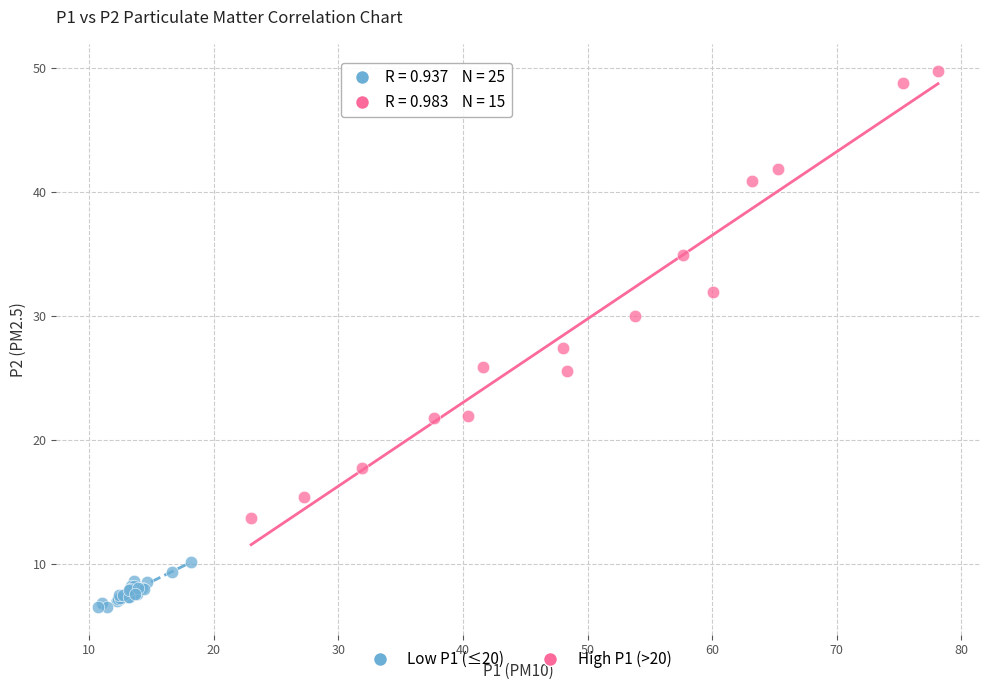

Which series contains the lowest Y value?

Low P1 (≤20)